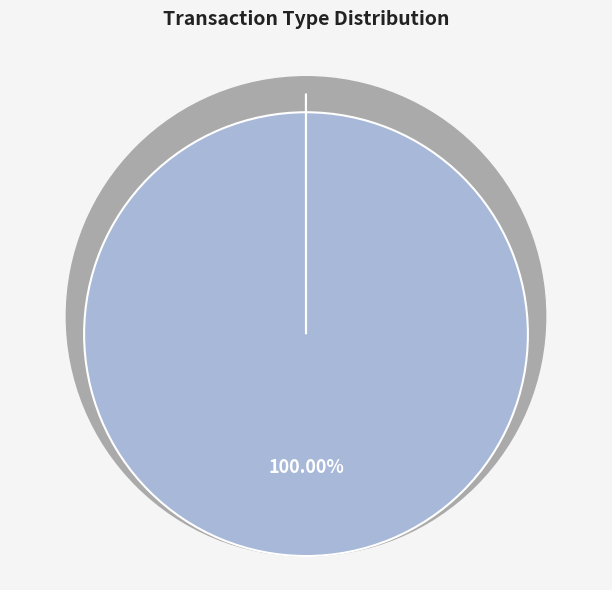

How many slices are in this pie chart?

2